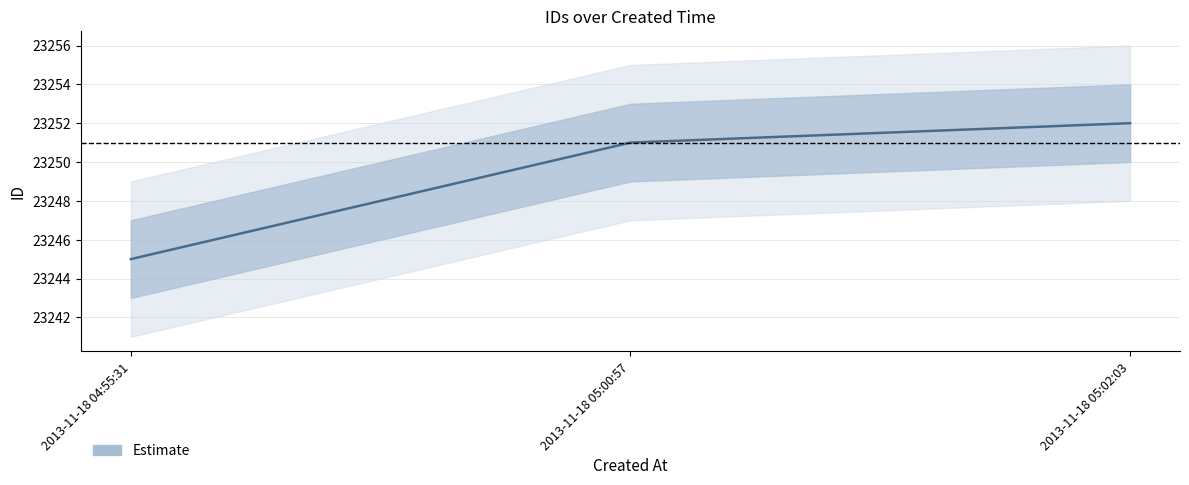

Does the chart display data point markers on the line(s)?

No